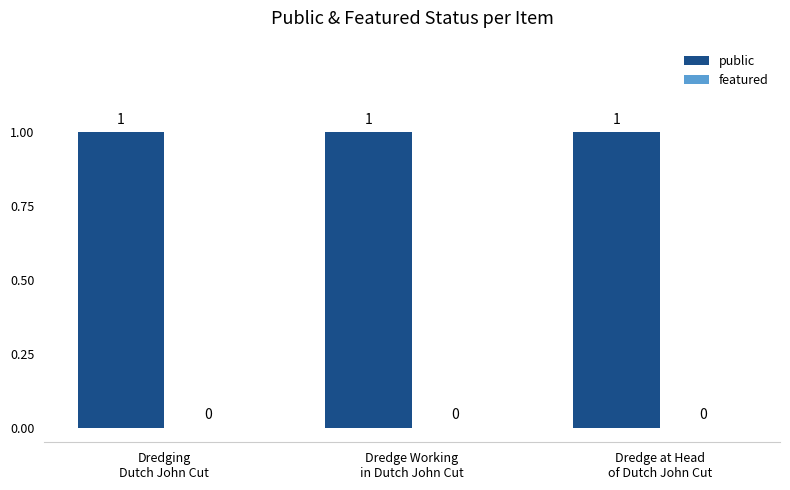

What are all the series names shown in the legend?

public, featured